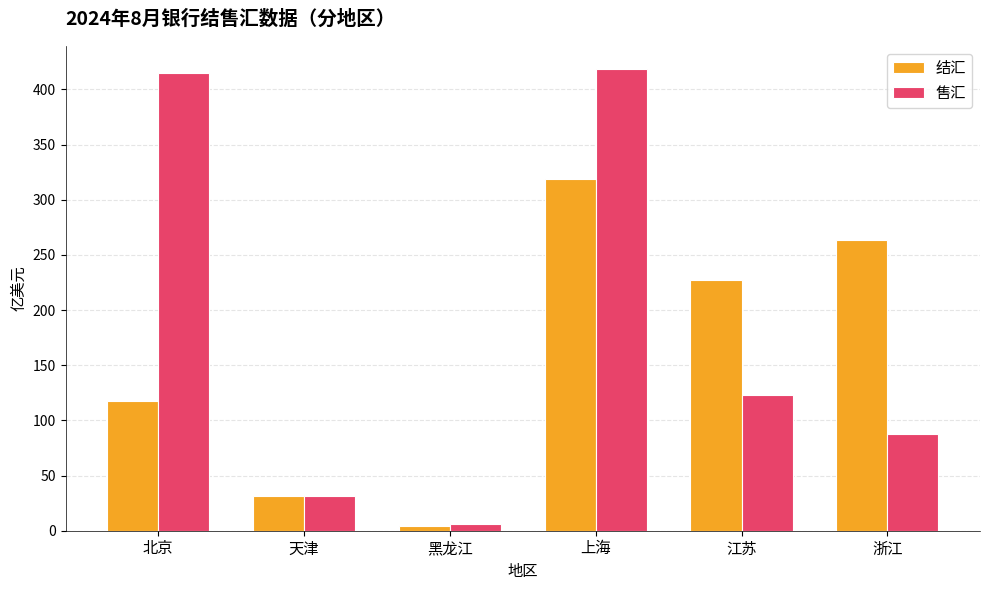

The 结汇 series shows 318.6 at 上海. True or false?

True